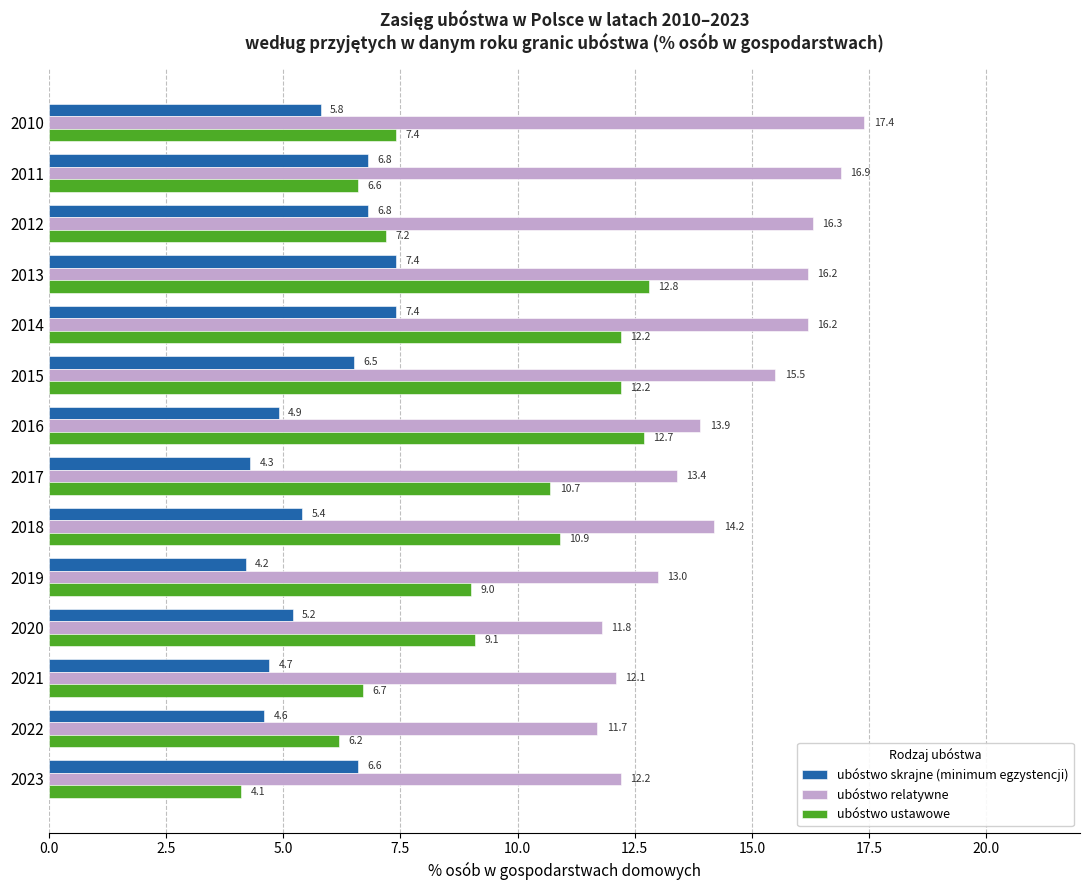

Is it true that ubóstwo skrajne (minimum egzystencji) equals 2.8 at 2013?

False